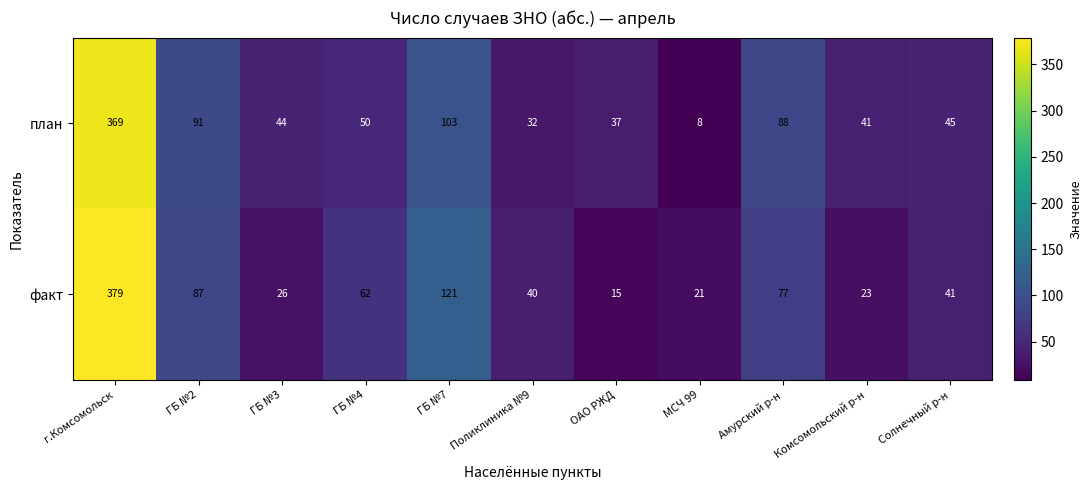

What is the difference between the second highest and minimum values in the план series?

95